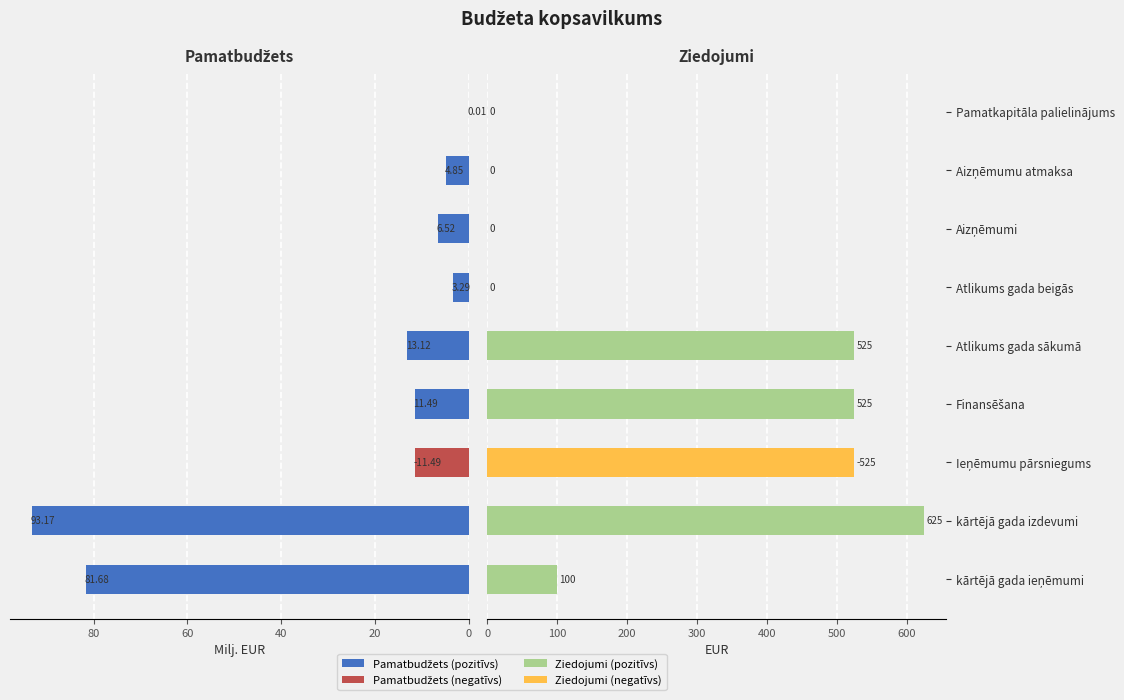

What is the difference between the highest and lowest values at Aizņēmumu atmaksa?

4.8